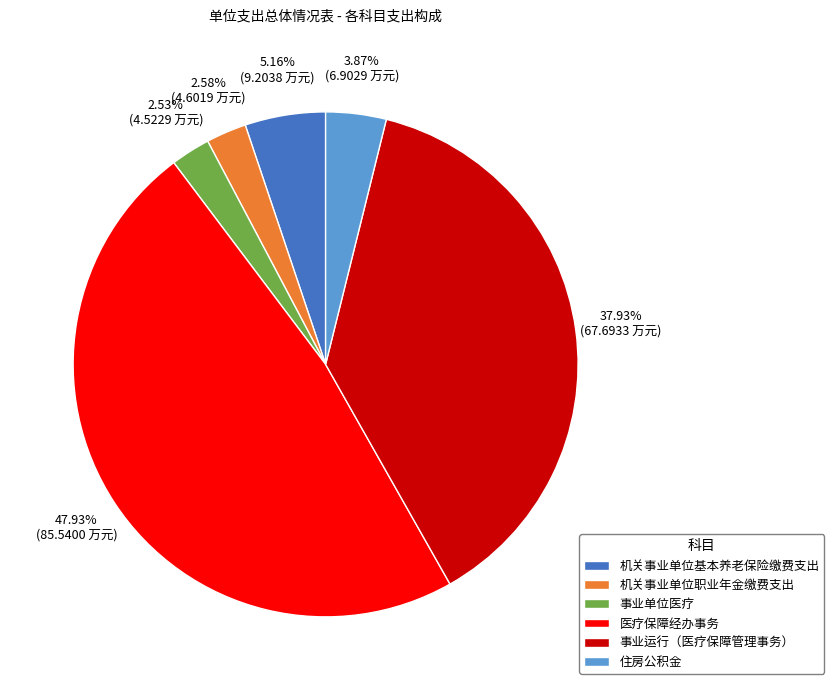

Which slice is the largest?

医疗保障经办事务